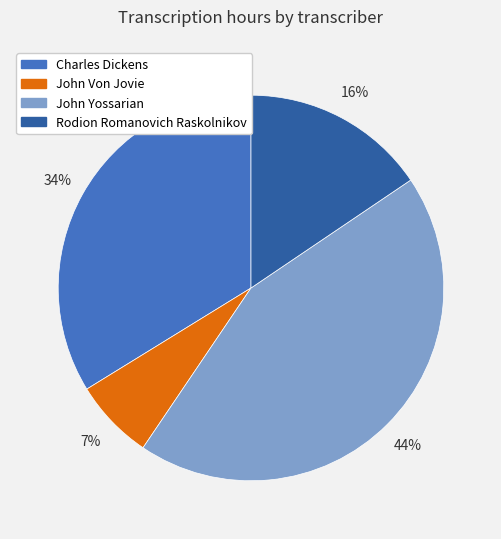

Count the number of slices in the pie.

4